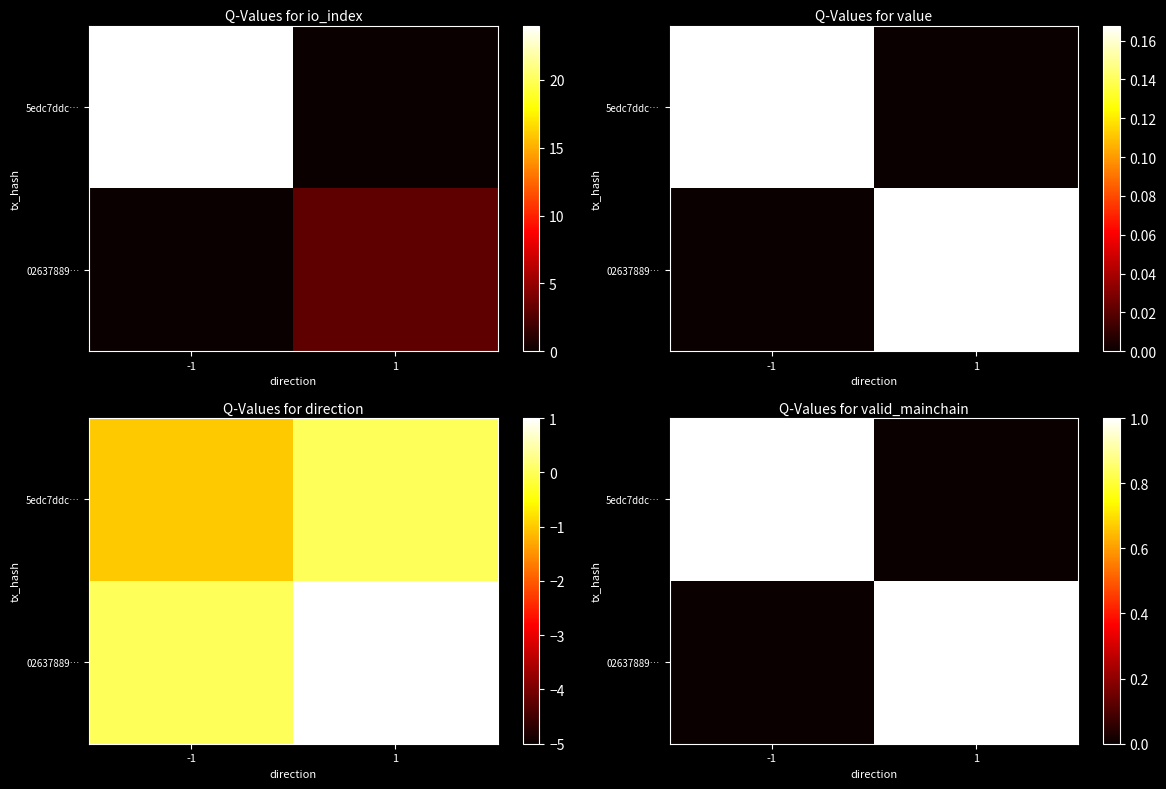

What is the total value across all series at 1?

1